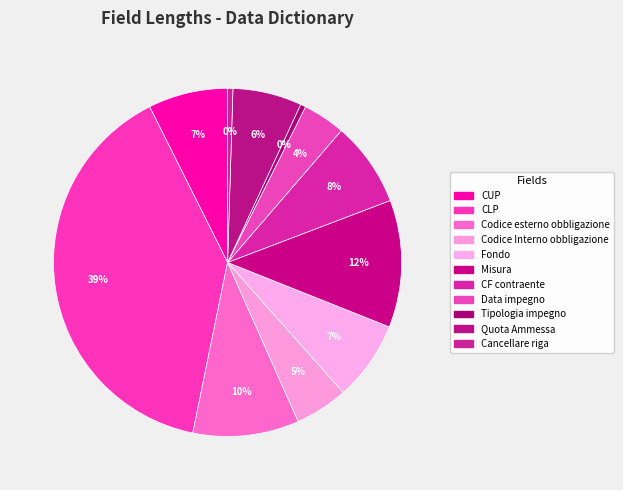

How many slices are in this pie chart?

11